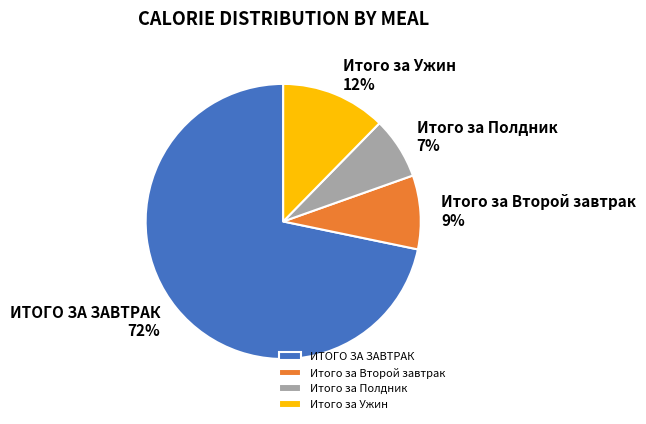

Rank the categories by value from highest to lowest.

ИТОГО ЗА ЗАВТРАК, Итого за Ужин, Итого за Второй завтрак, Итого за Полдник